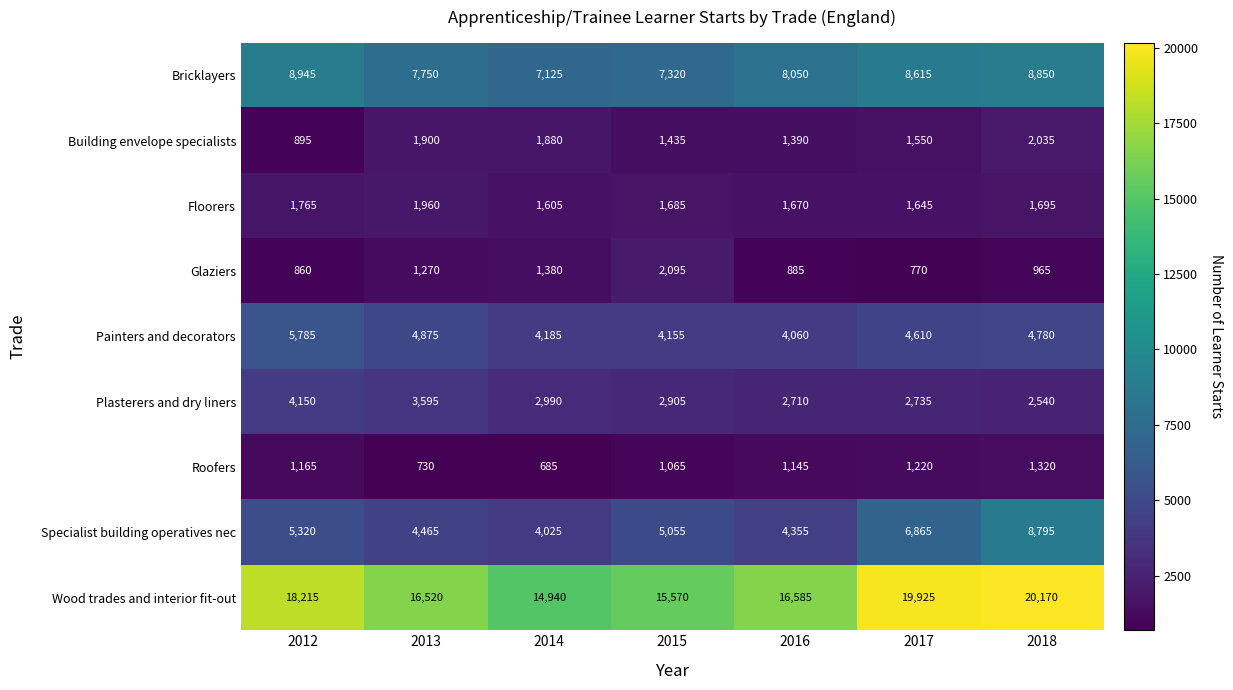

At which label is Floorers closest to 1782?

2012